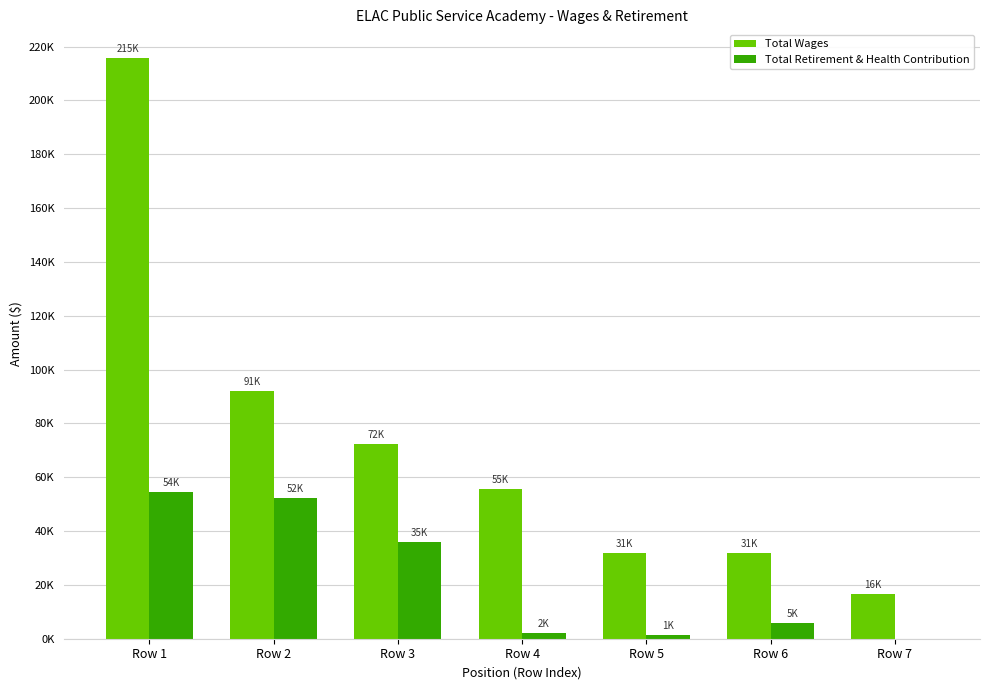

Rank the series by their average value, from lowest to highest.

Total Retirement & Health Contribution, Total Wages